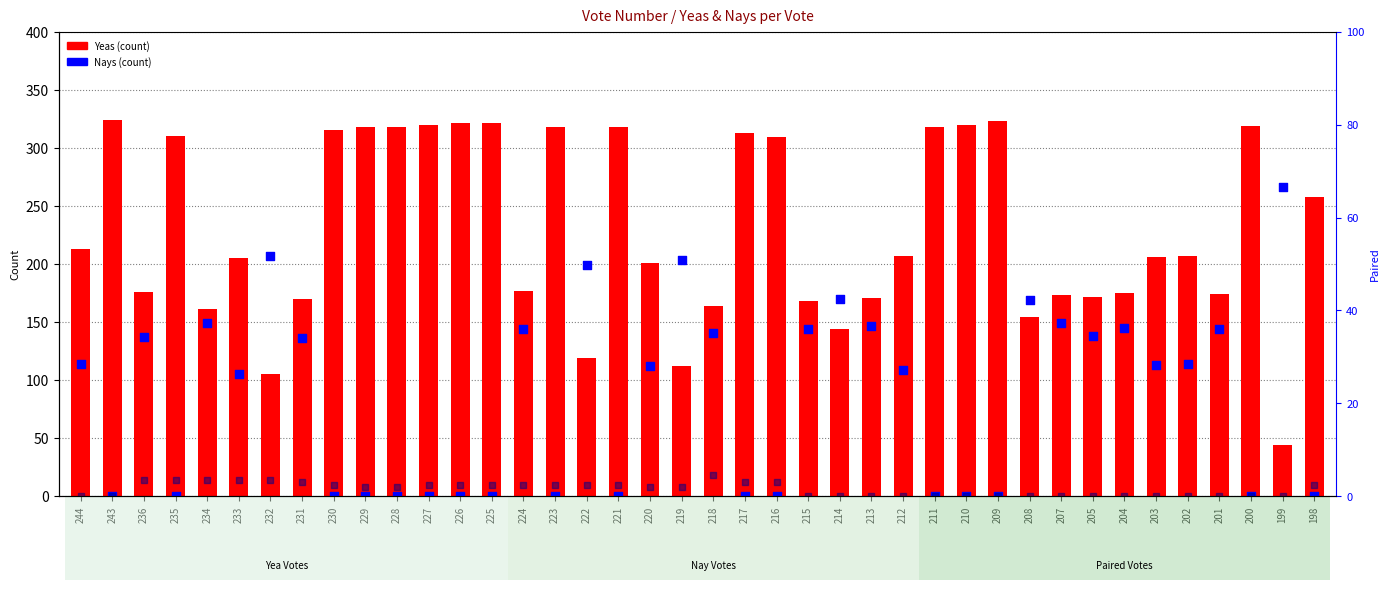

Which series has the largest Y range (max minus min)?

Yeas